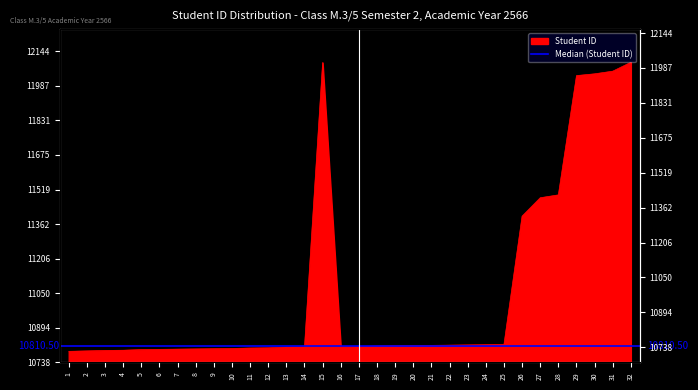

What is the greatest value displayed?

12094